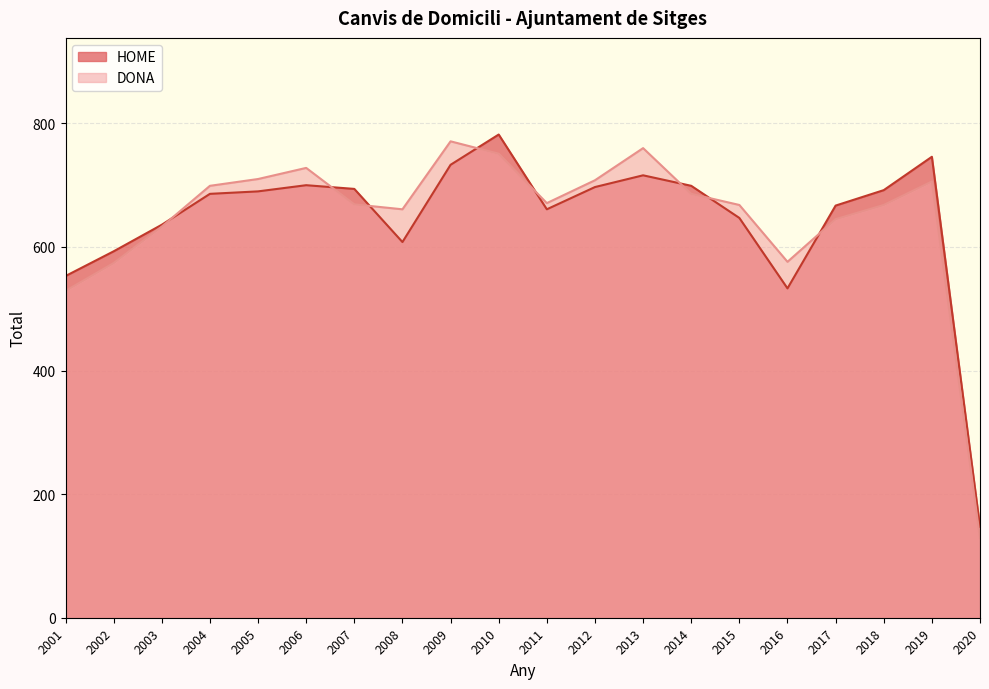

How many series are shown in this chart?

2